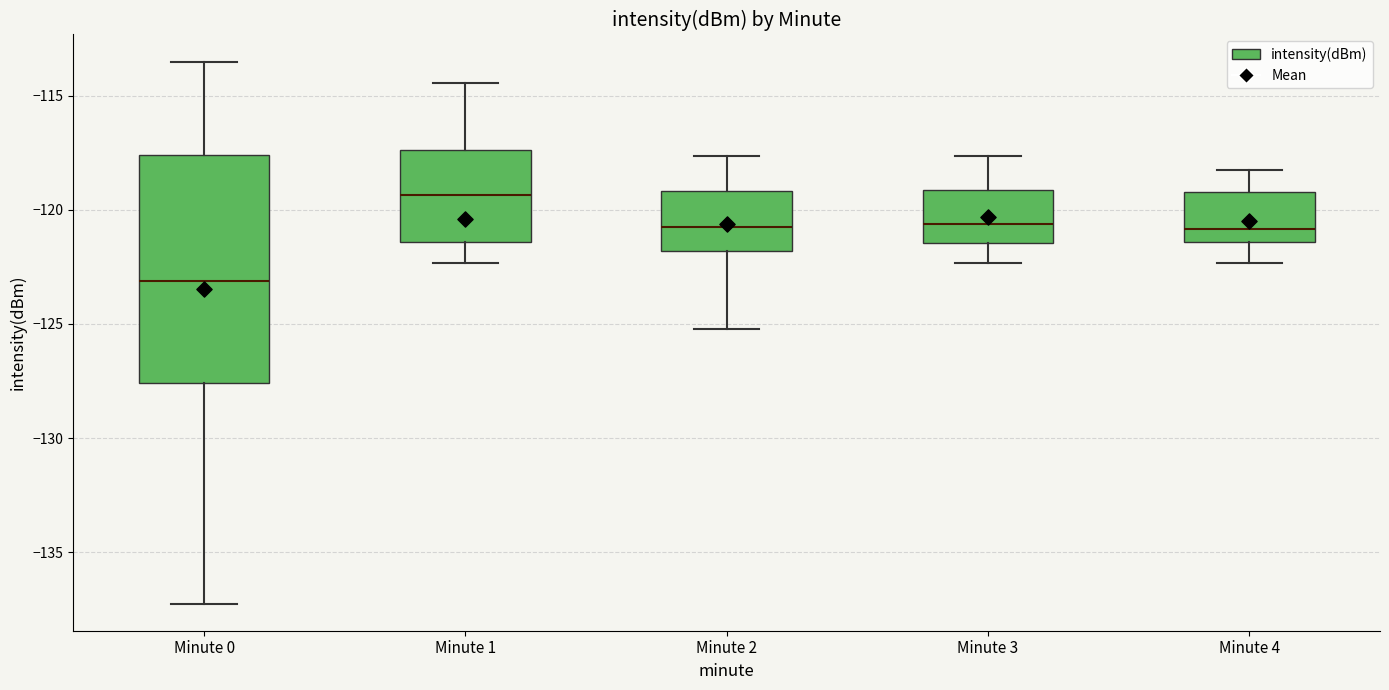

Where does the median line of the box for Minute 0 sit on the y-axis? The values are not printed on the chart, so give them approximately, as read against the axis.

-123.0